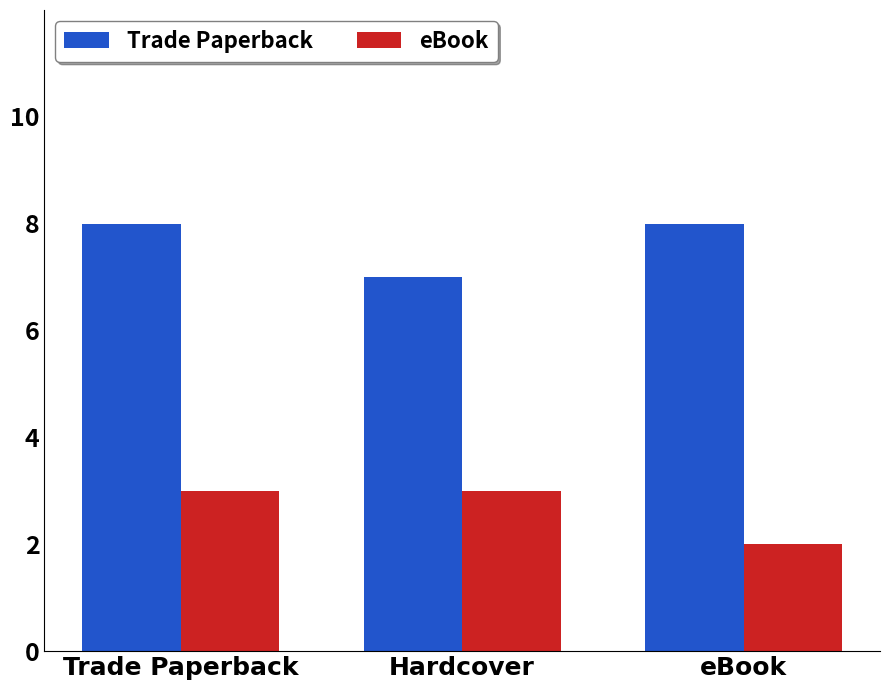

Is it true that Trade Paperback equals 8 at eBook?

True